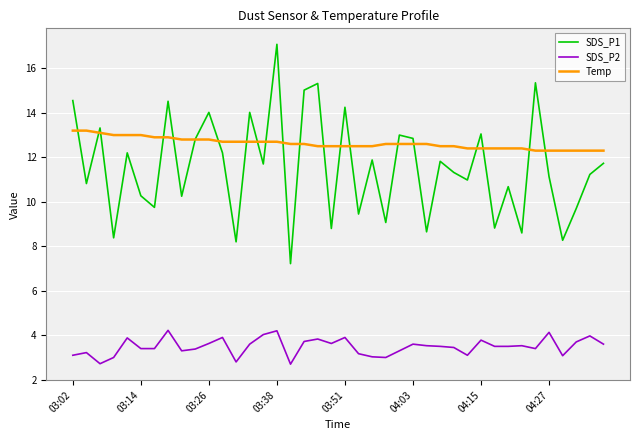

Which series has the widest spread of values?

SDS_P1